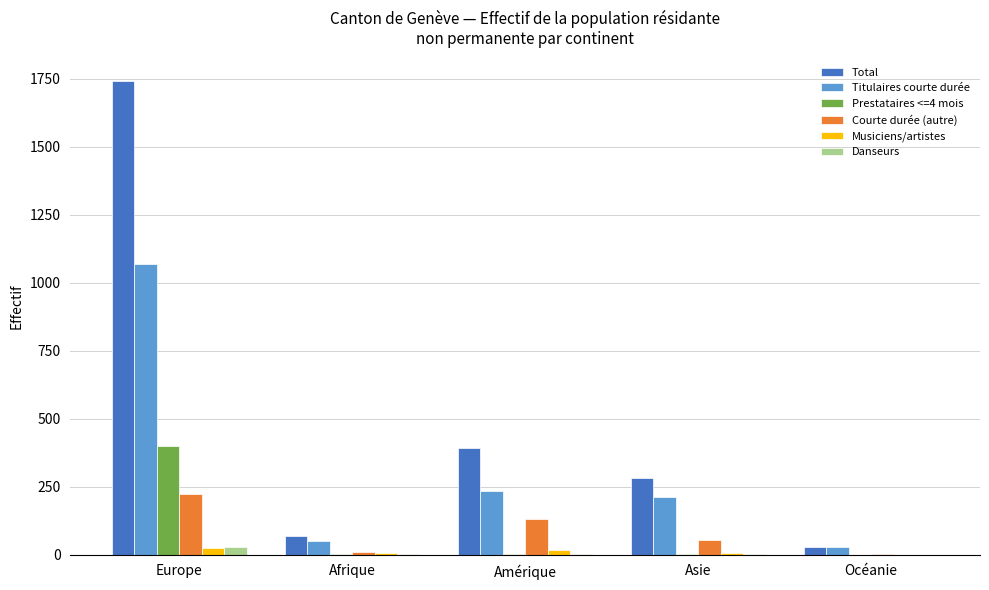

What is the sum of all Danseurs values?

35